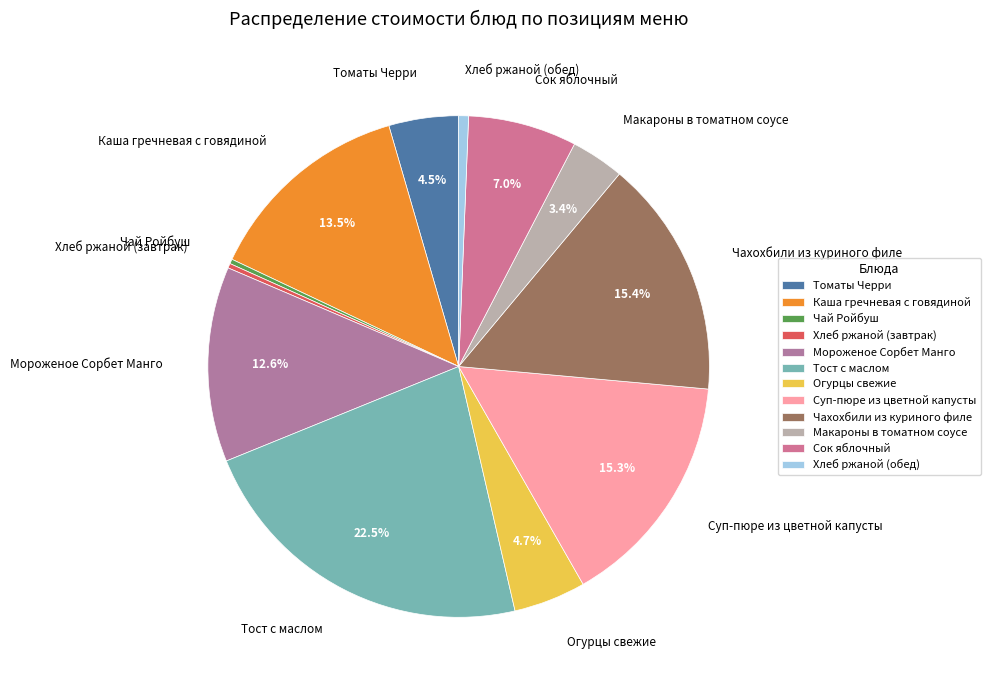

Does Огурцы свежие account for over 50% of the chart?

No